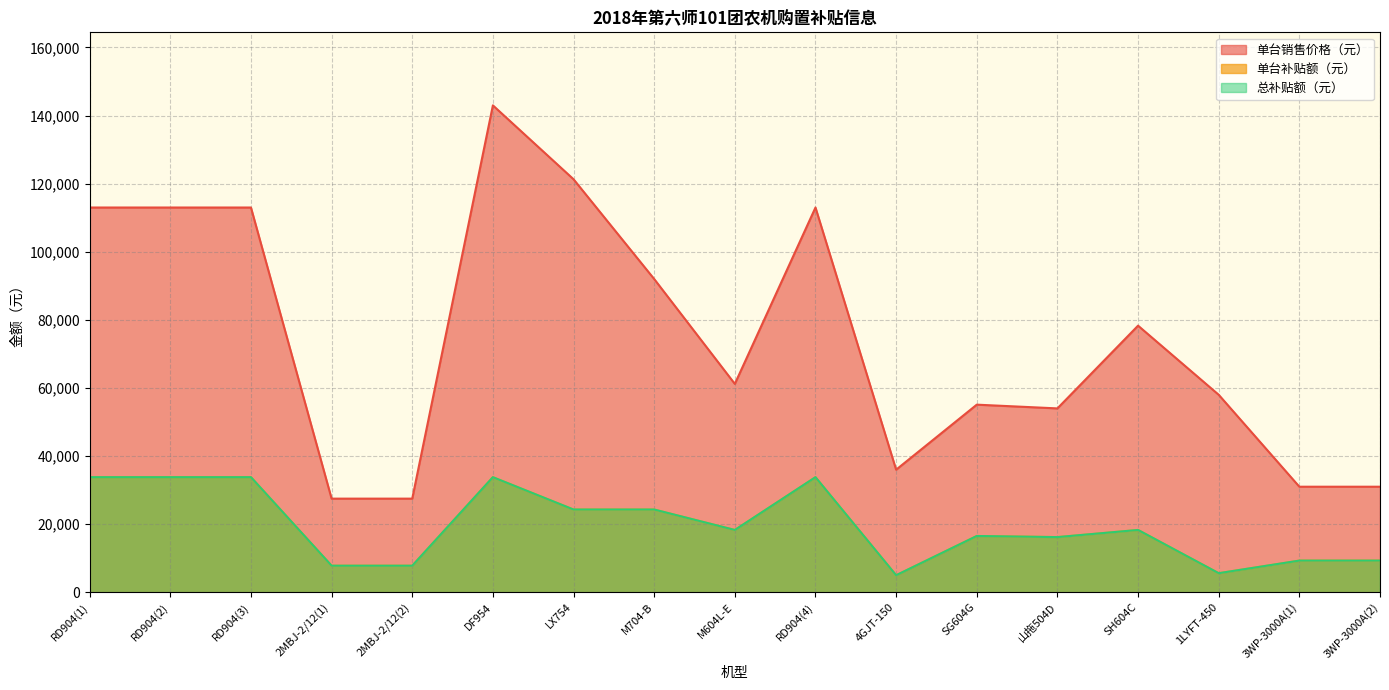

Reading left to right, list all the values displayed in this chart.

单台销售价格（元）: 113000	113000	113000	27500	27500	143000	121300	92000	61200	113000	36000	55100	54000	78300	58000	31000	31000
单台补贴额（元）: 33800	33800	33800	7800	7800	33800	24300	24300	18300	33800	5000	16530	16200	18300	5600	9300	9300
总补贴额（元）: 33800	33800	33800	7800	7800	33800	24300	24300	18300	33800	5000	16530	16200	18300	5600	9300	9300